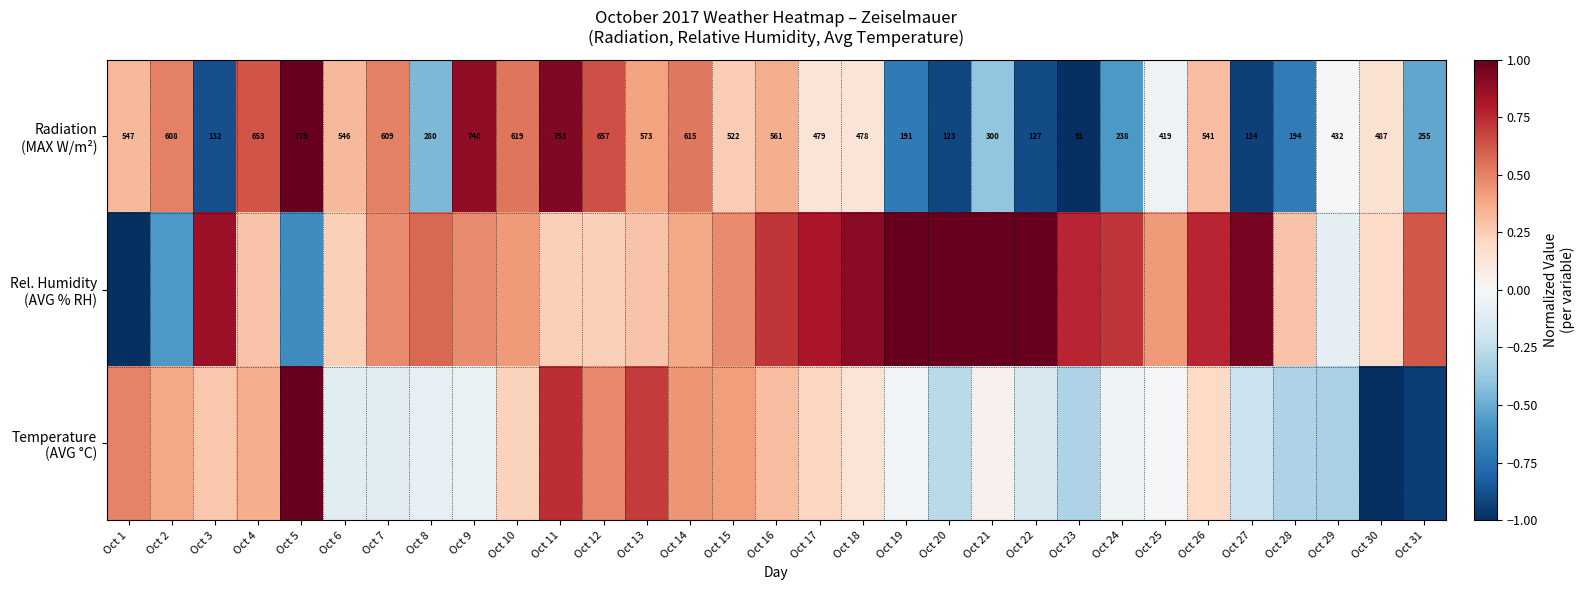

What is the sum of the Radiation (MAX W/m²) values at Oct 9 and Oct 14?

1.4